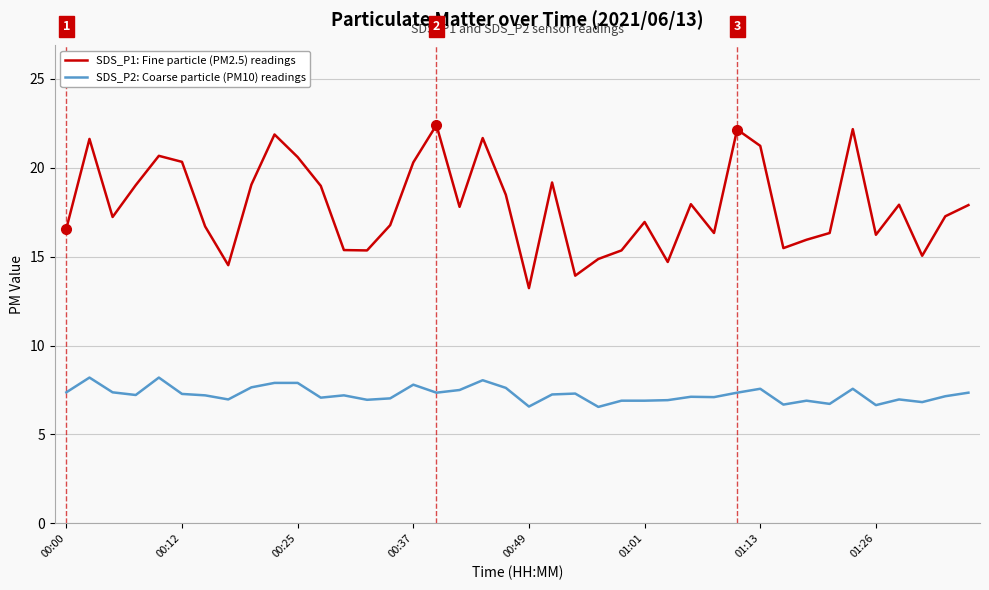

What is the greatest value displayed?

22.4